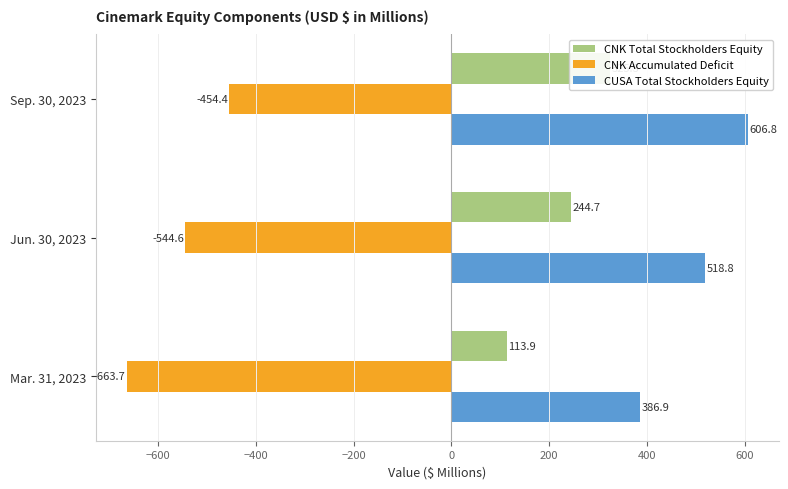

What is the difference between the maximum and minimum values in the CNK Total Stockholders Equity series?

211.4